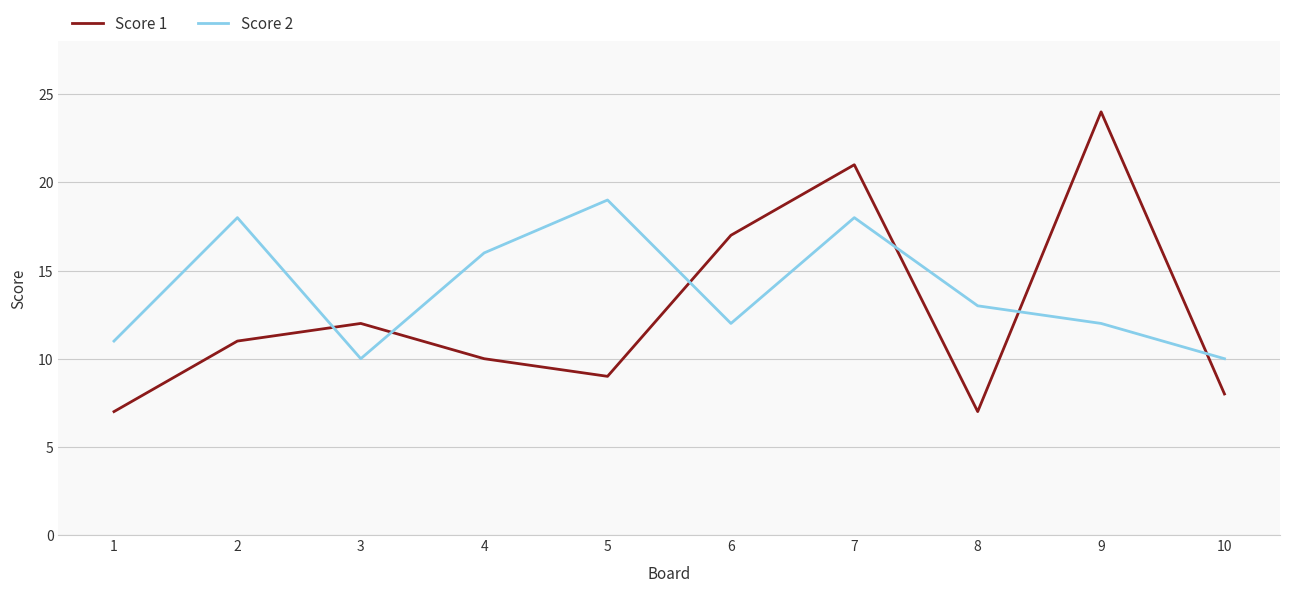

The Score 1 series shows 7 at 1. True or false?

True